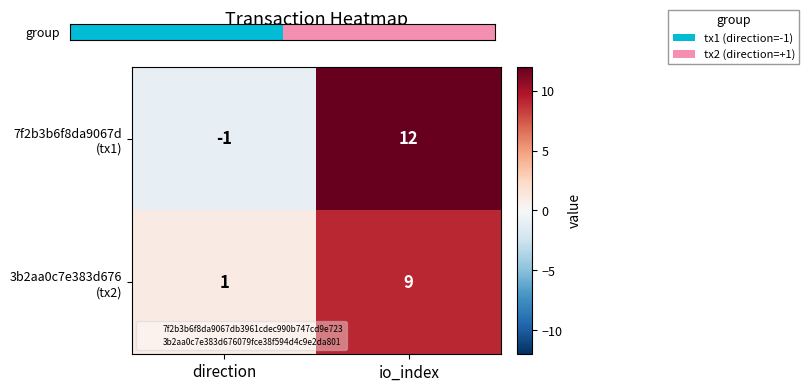

At which category is the sum across all series the highest?

io_index